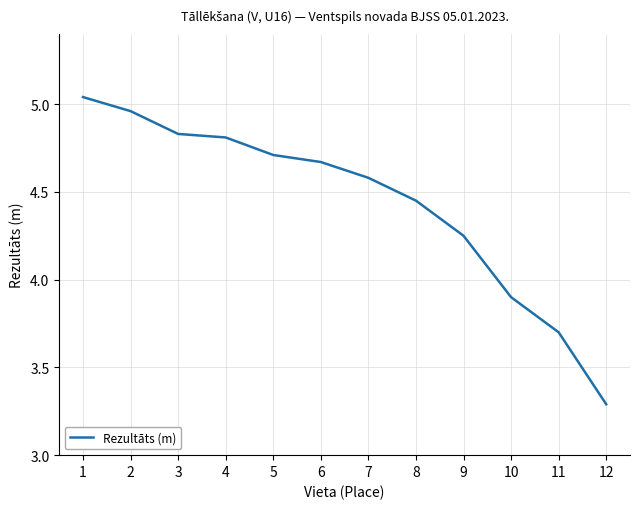

True or false: the data has more than 2 interior local peaks.

False